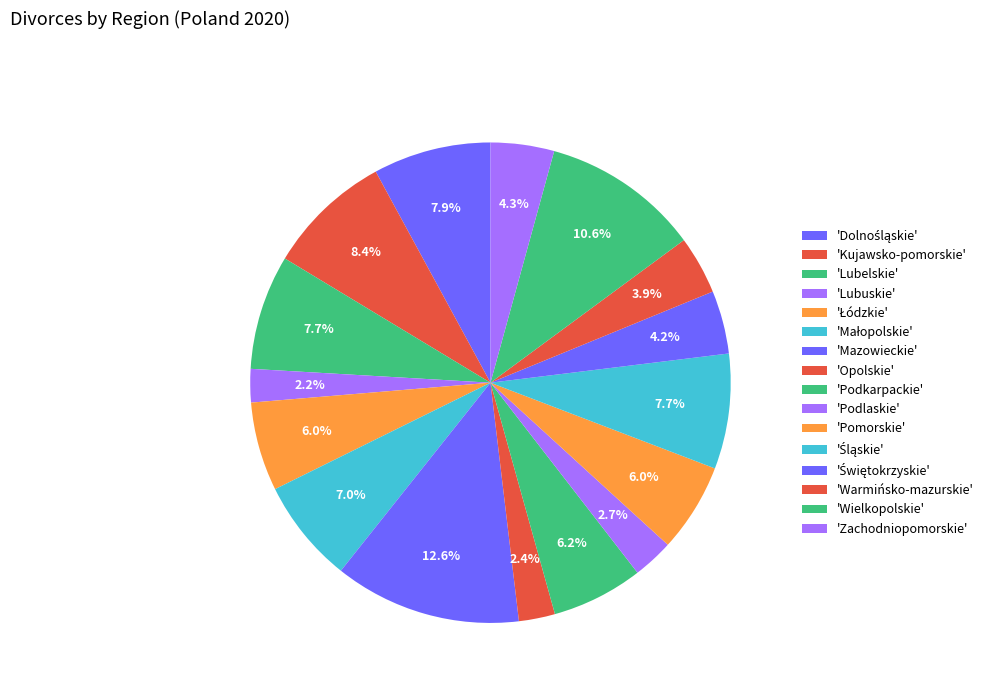

To the nearest percent, what is the average slice percentage?

6%